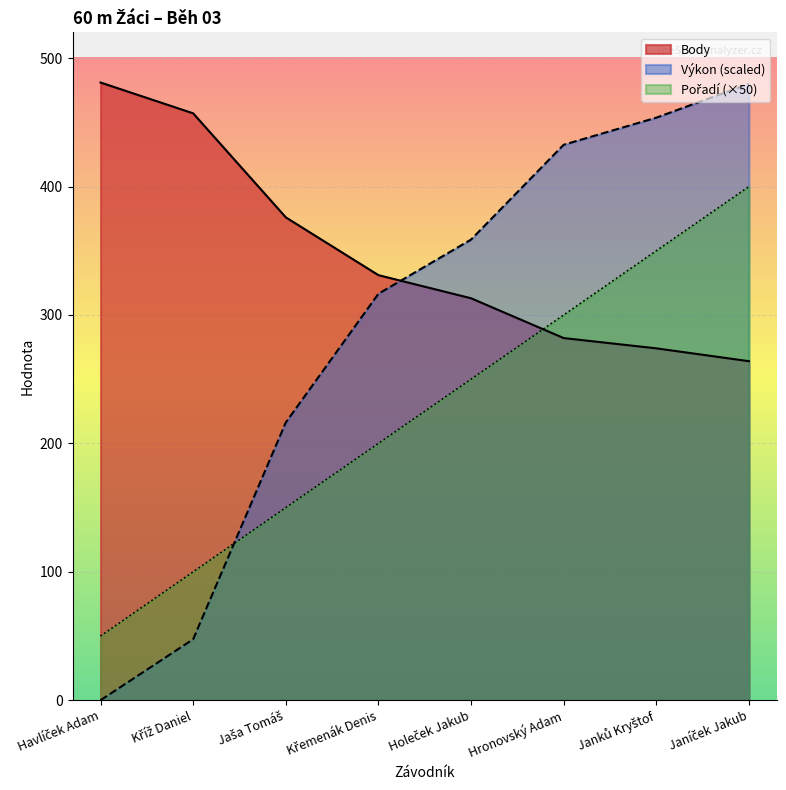

Is the value of Výkon at Janíček Jakub greater than the value of Pořadí at Hronovský Adam?

Yes